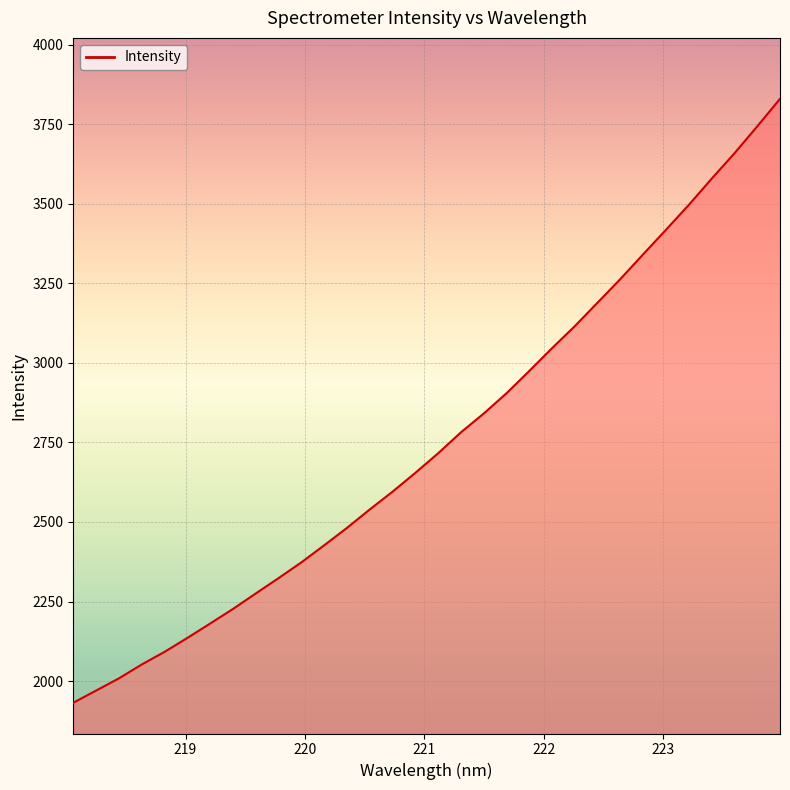

What is the smallest value displayed?

1932.1